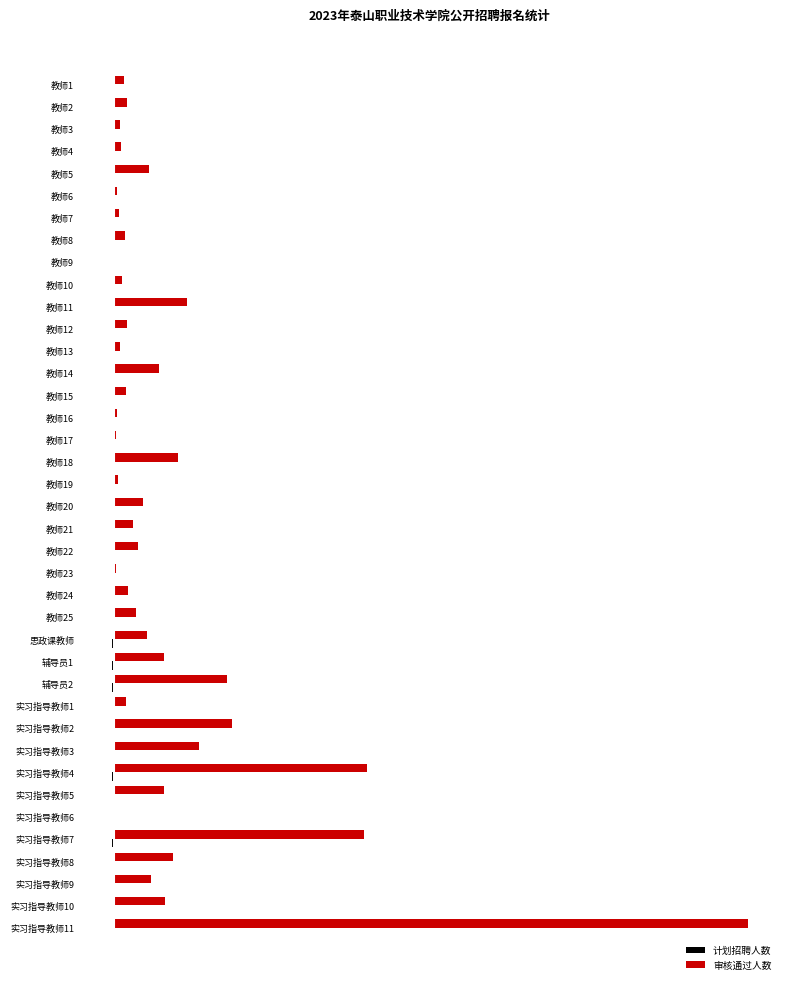

What is the difference between the maximum and second lowest values in the 审核通过人数 series?

2195